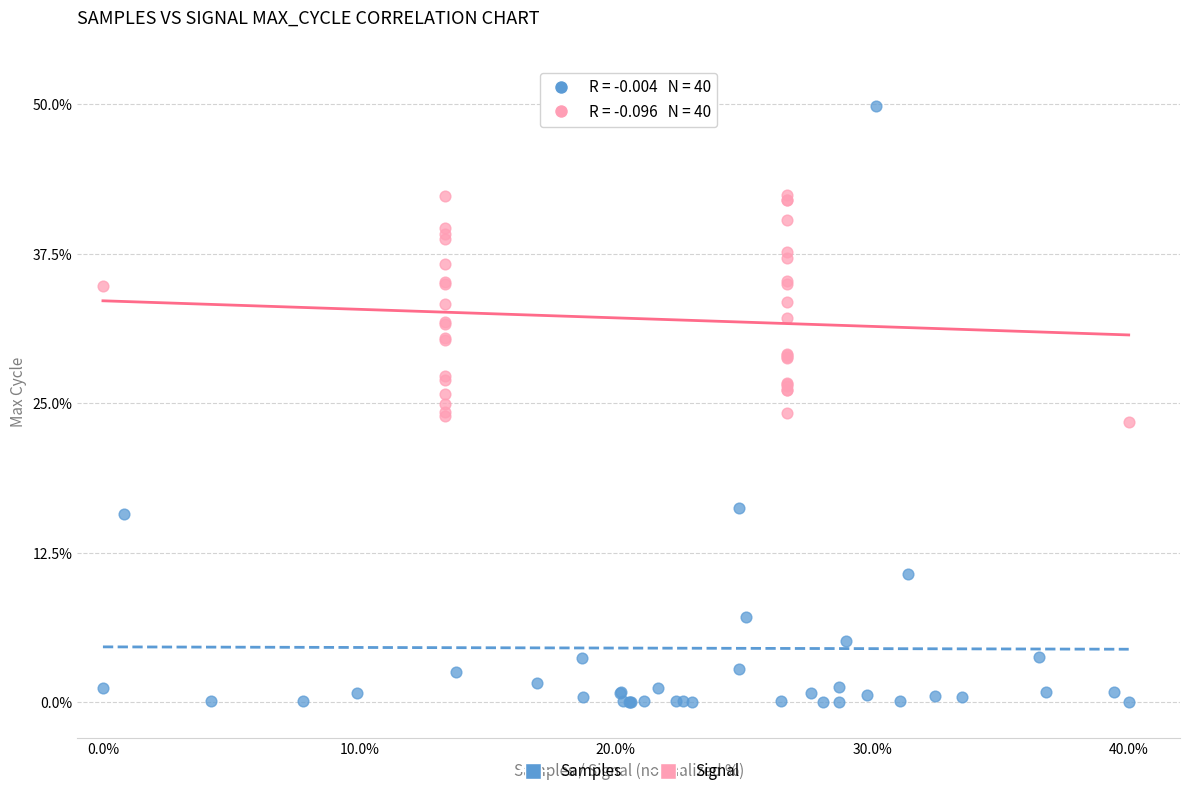

Which series has the widest spread of Y values?

Samples